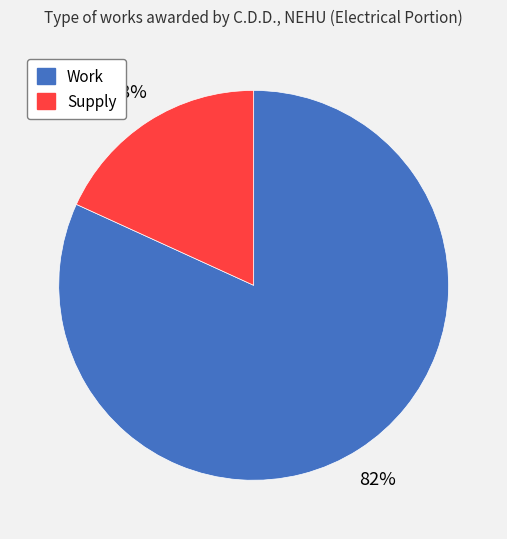

Which slice represents more than half of the pie?

Work